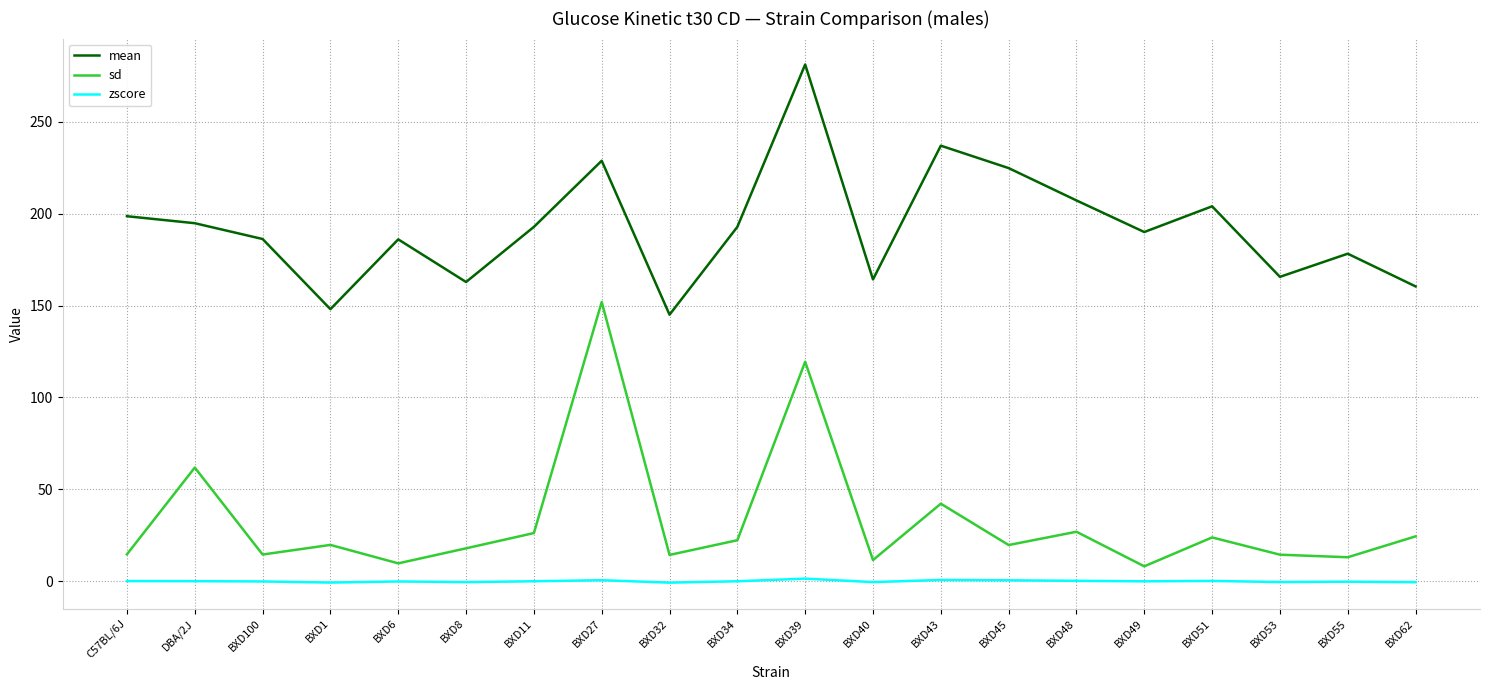

True or false: zscore and mean cross at least once.

False